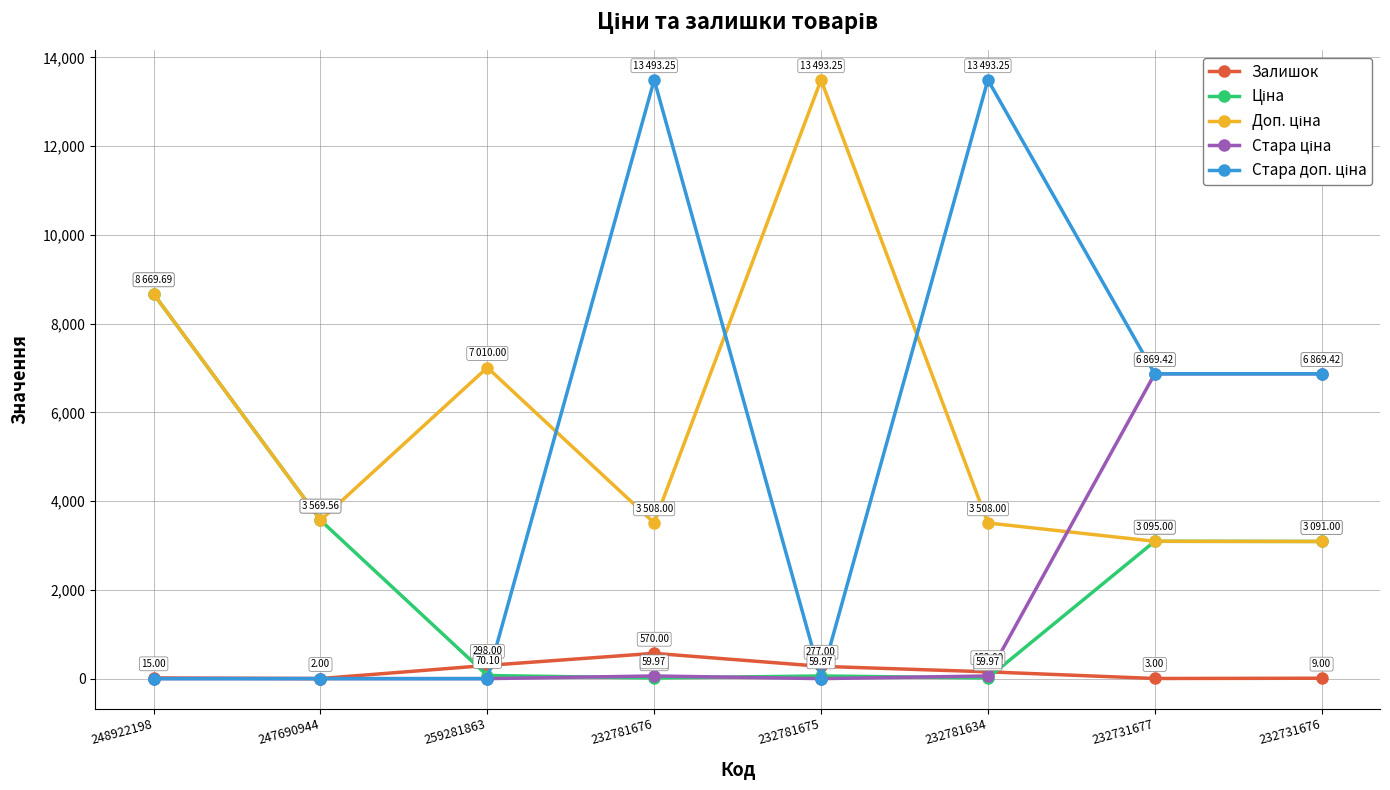

How many data points does each series have?

8